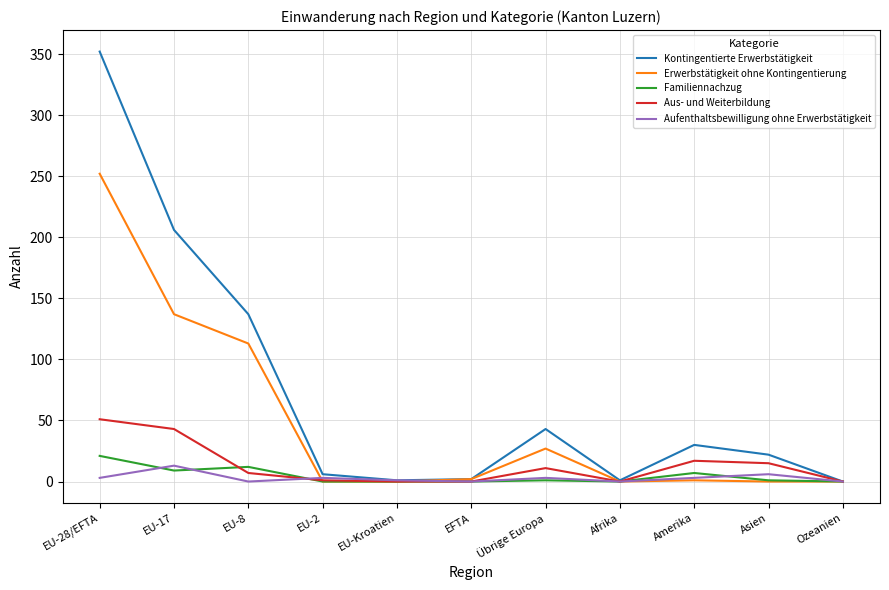

At which category is the sum across all series the highest?

EU-28/EFTA